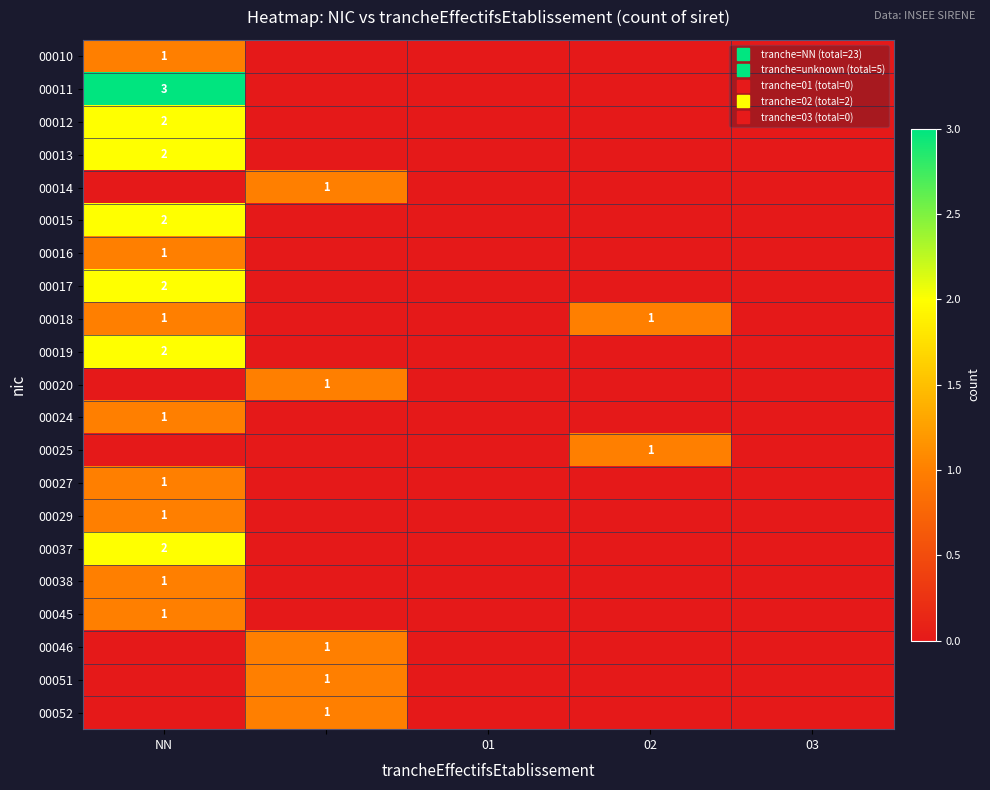

True or false: 00024 has a value of 0 at 03.

True